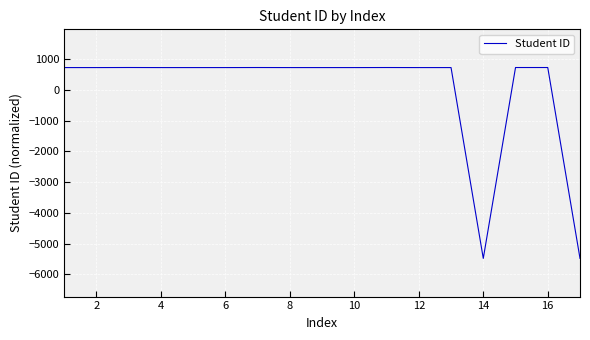

What is the greatest value displayed?

731.9